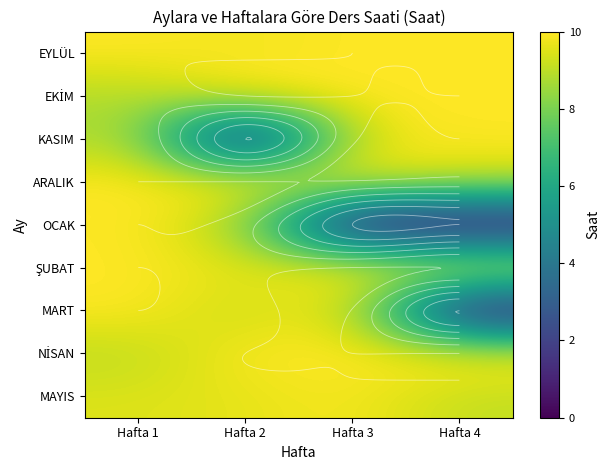

Which label corresponds to the largest value in the chart?

Hafta 1